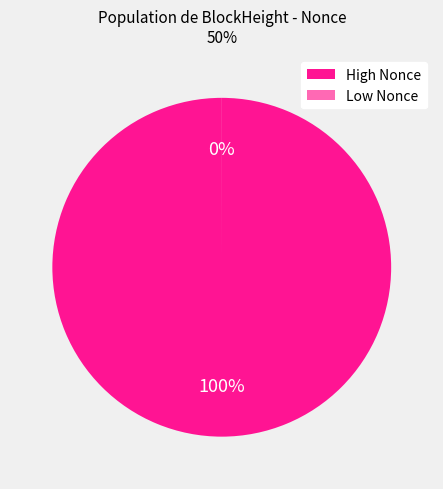

Is it true that 55618 is 14% of the pie?

False